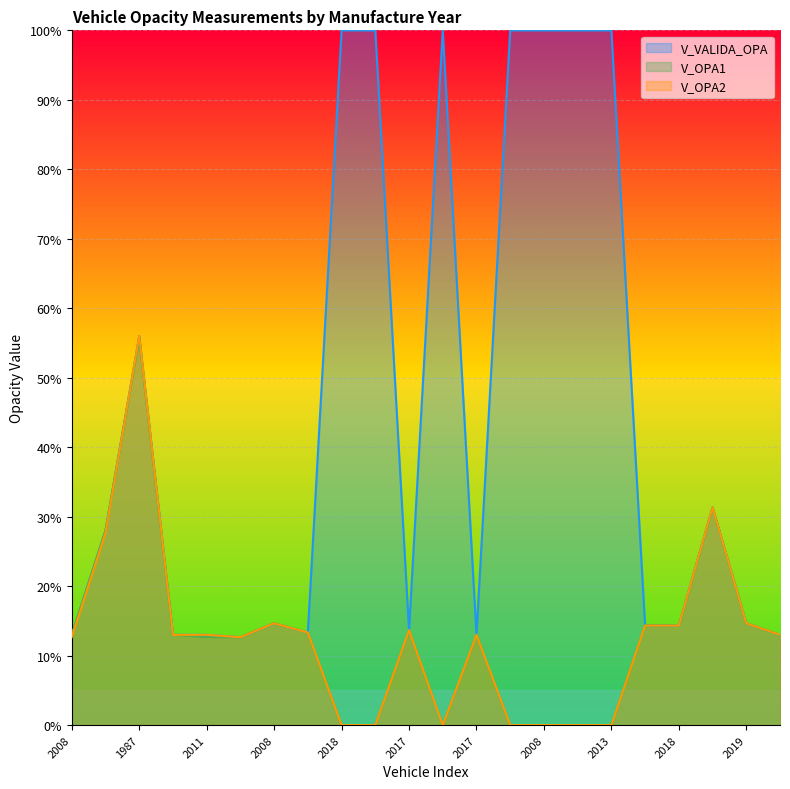

Where is V_OPA2 nearest to the value 0?

2018